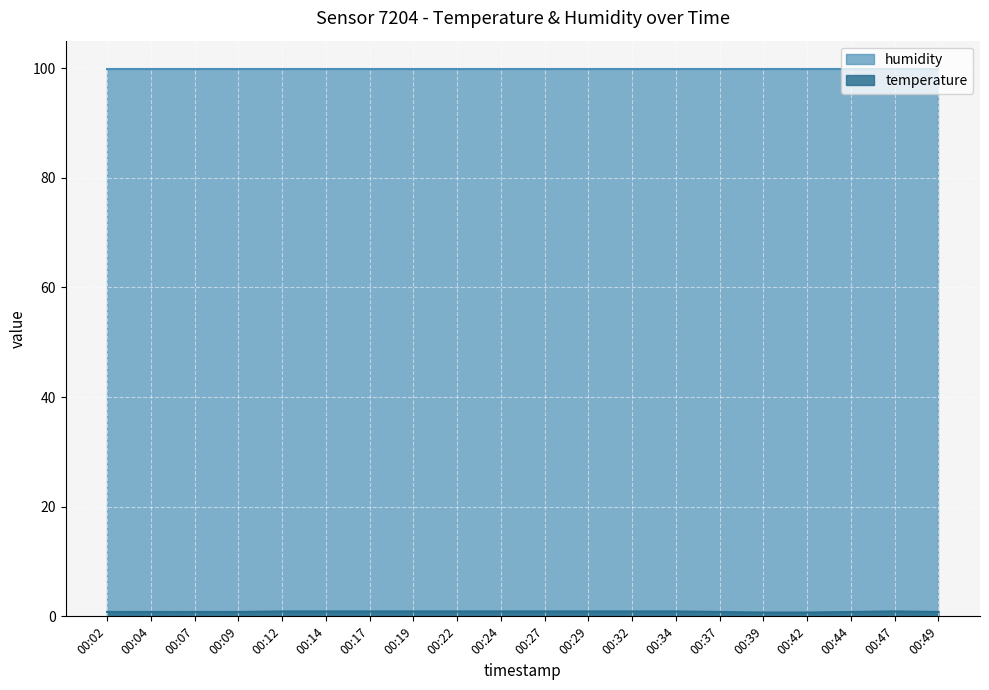

What is the change in value from 00:34 to 00:39?

-0.2